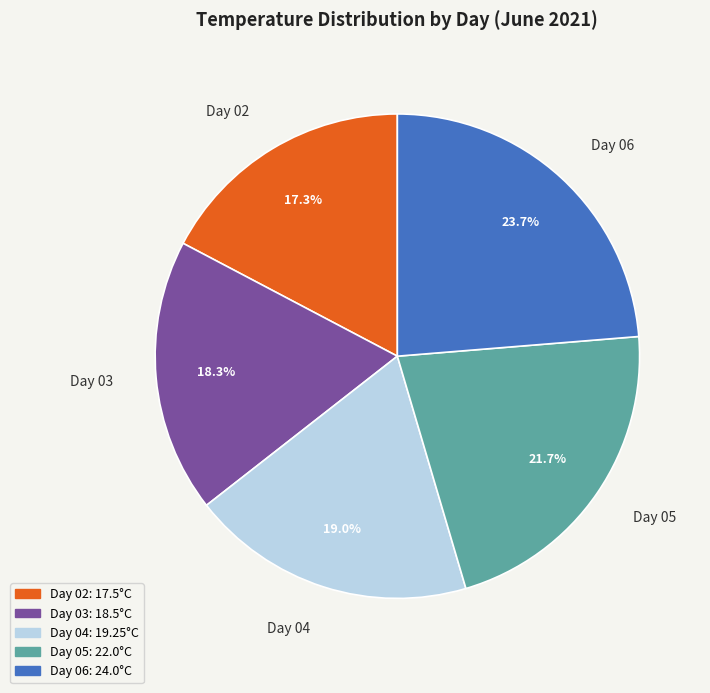

What percentage do Day 03 and Day 06 together represent?

42.0%